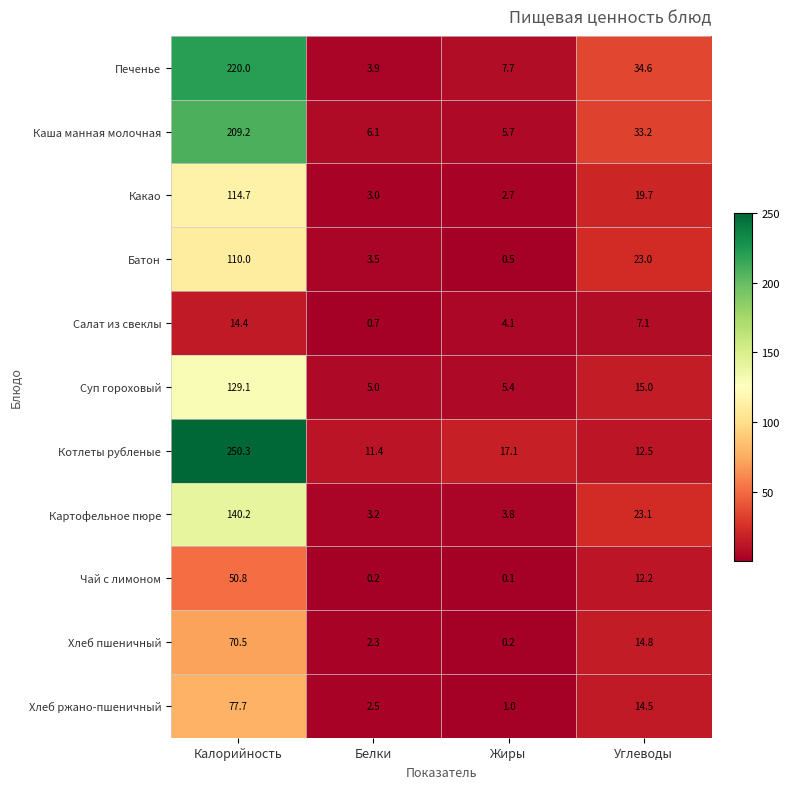

What is the lowest value of the Котлеты рубленые series?

11.4